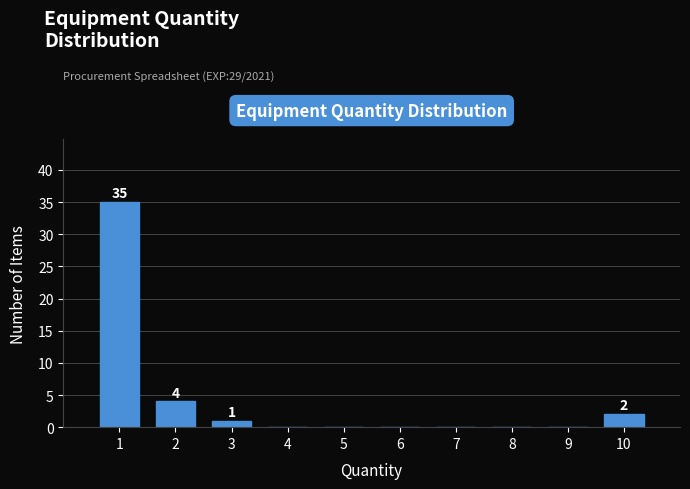

Which range on the x-axis has the tallest bar?

0.5 to 1.5